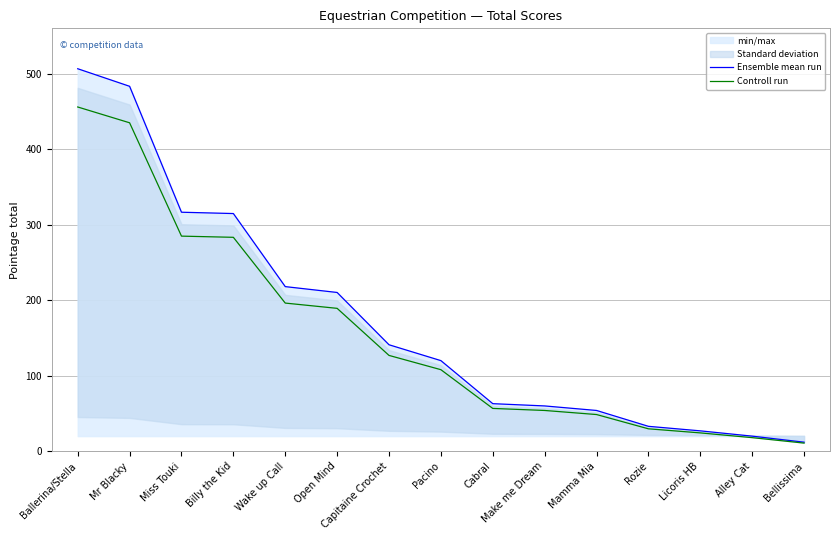

What is the label of the 8th point from the left?

Pacino